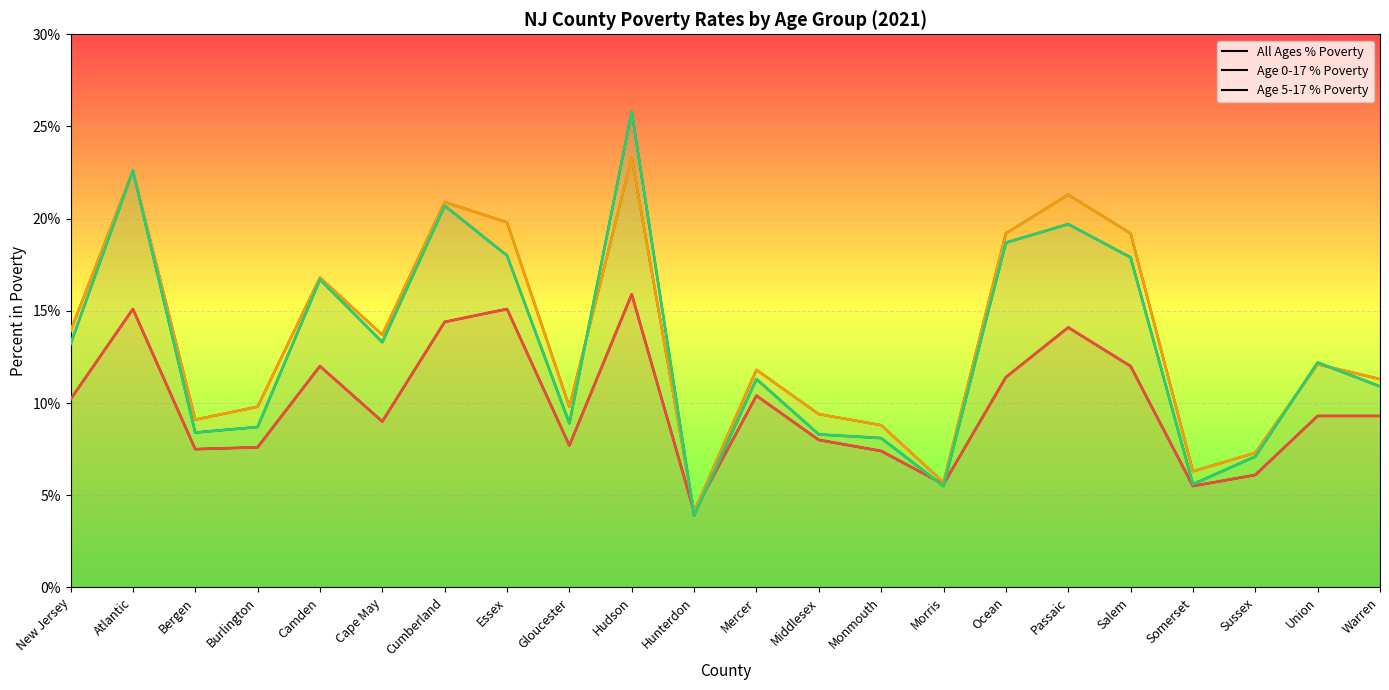

True or false: Age 5-17 % Poverty has more than 2 points higher than both neighbors.

True